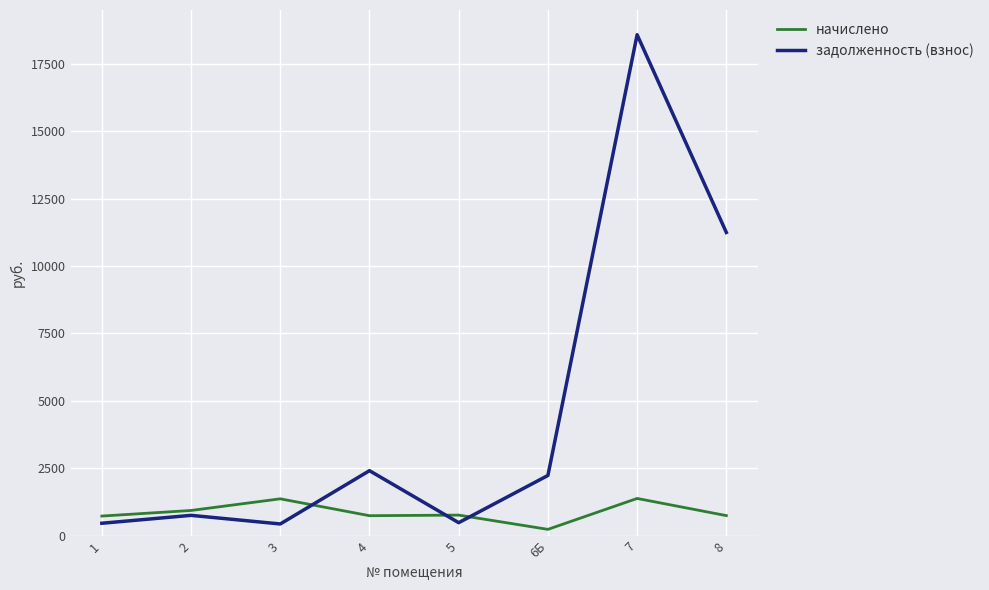

What is the sum of the задолженность (взнос) values at 7 and 8?

29823.4